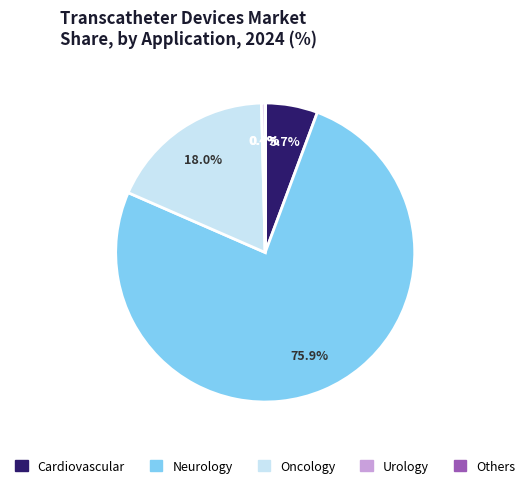

Is there a majority slice in this chart?

Yes